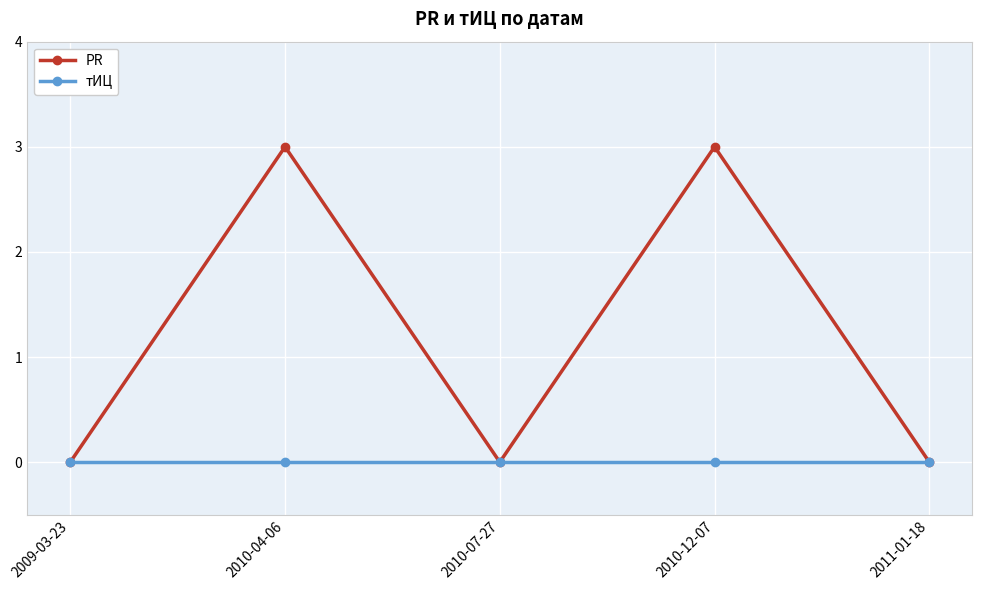

The PR series shows 3 at 2010-04-06. True or false?

True